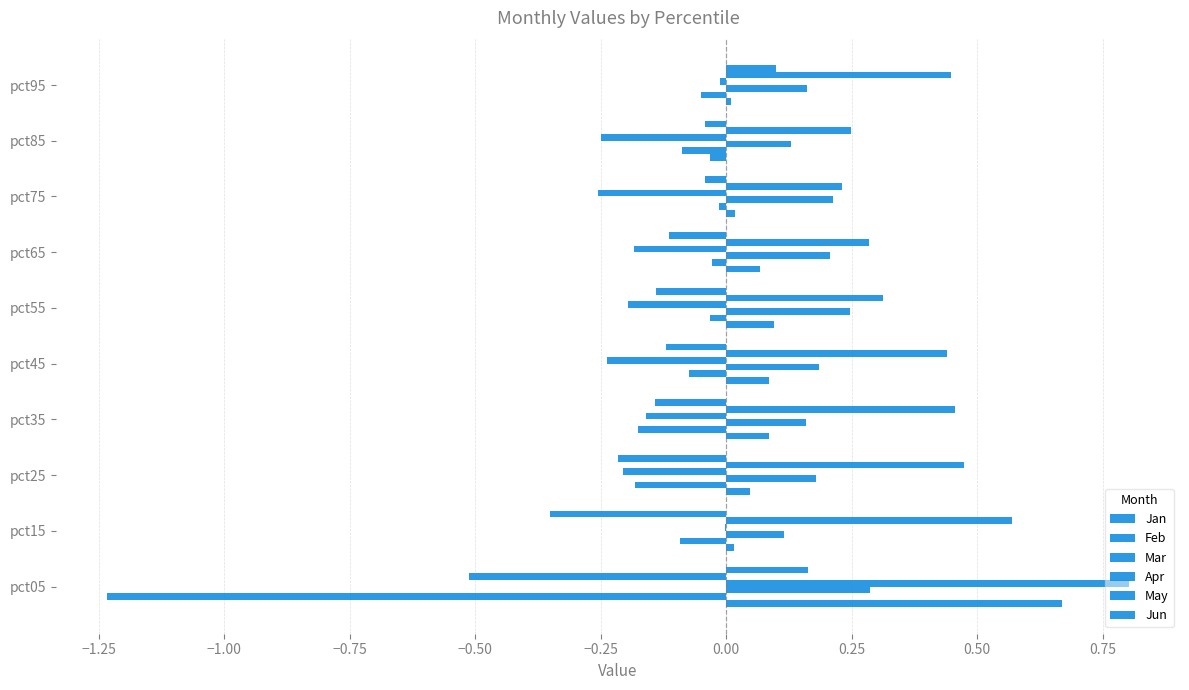

How many categories are shown in the chart?

10